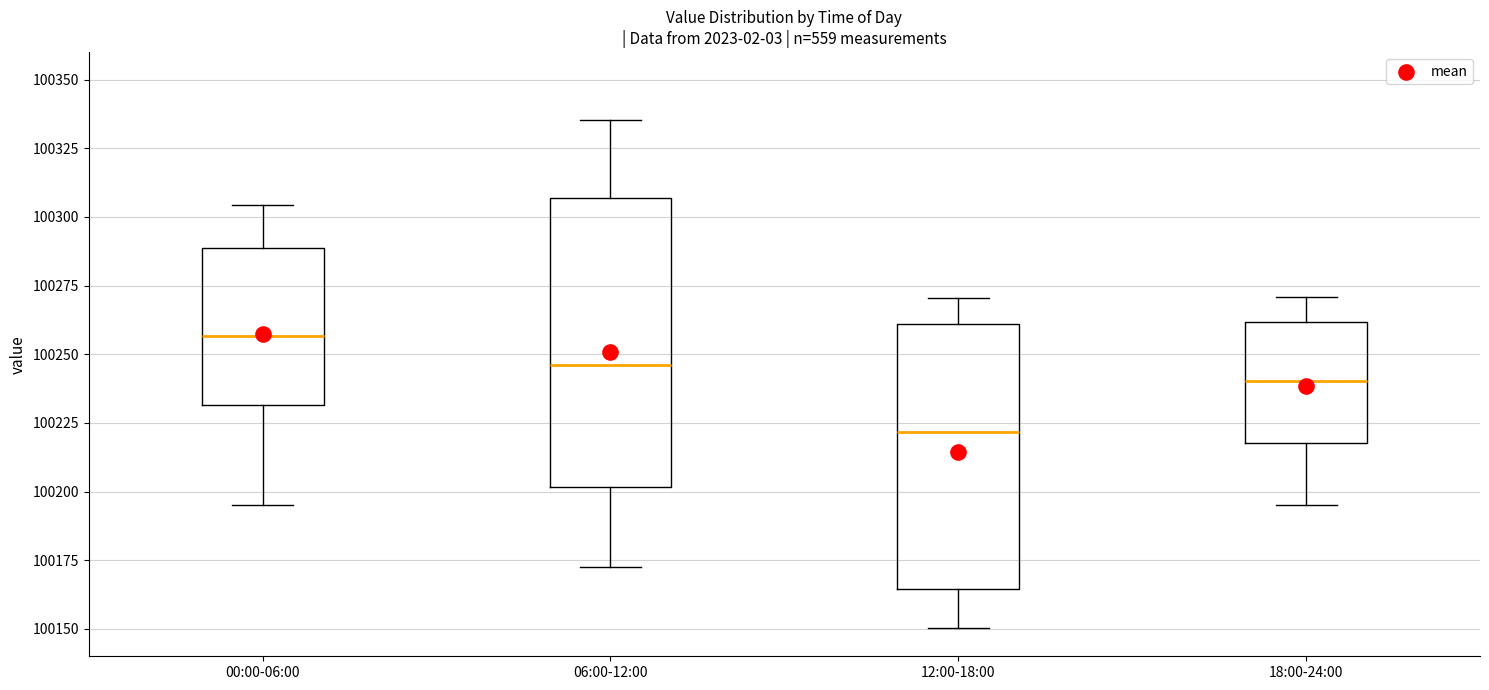

Reading left to right, transcribe this box plot: for each box, give where its median line is, the range the box spans, and where its two whiskers end, as read against the y-axis. The values are not printed on the chart, so give them approximately, as read against the axis.

00:00-06:00: median 100255, box 100230 to 100290, whiskers 100195 to 100305
06:00-12:00: median 100245, box 100200 to 100305, whiskers 100170 to 100335
12:00-18:00: median 100220, box 100165 to 100260, whiskers 100150 to 100270
18:00-24:00: median 100240, box 100220 to 100260, whiskers 100195 to 100270